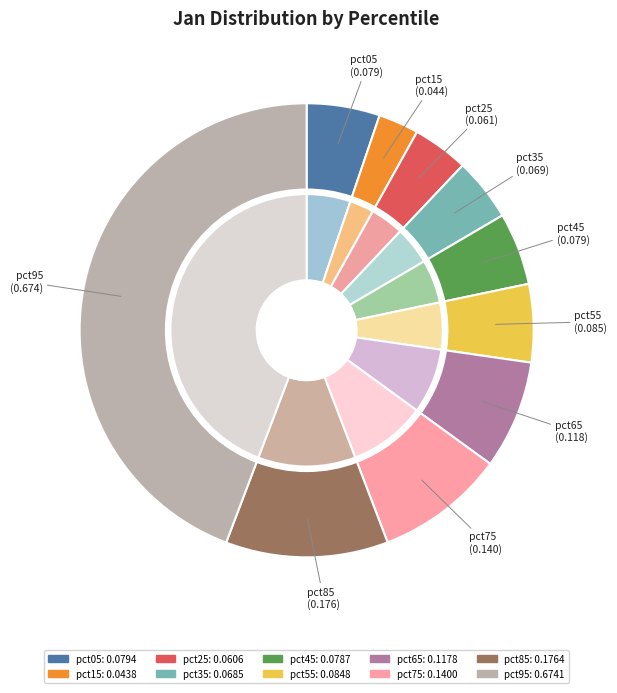

To the nearest percent, what is the difference between the largest and smallest slice percentages?

41%